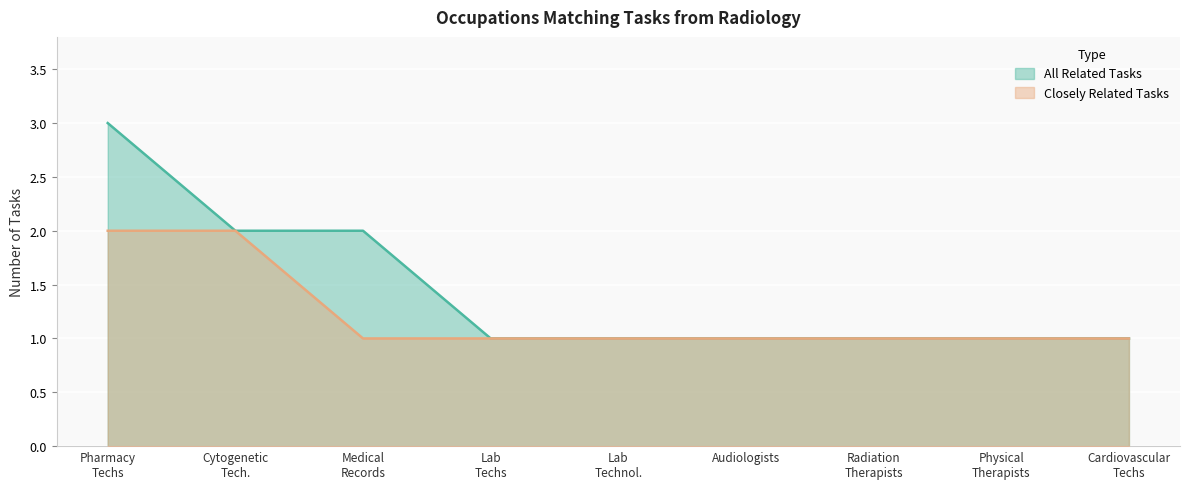

Reading left to right, transcribe all the data shown in this chart.

Closely Related Tasks: 2	2	1	1	1	1	1	1	1
All Related Tasks: 3	2	2	1	1	1	1	1	1